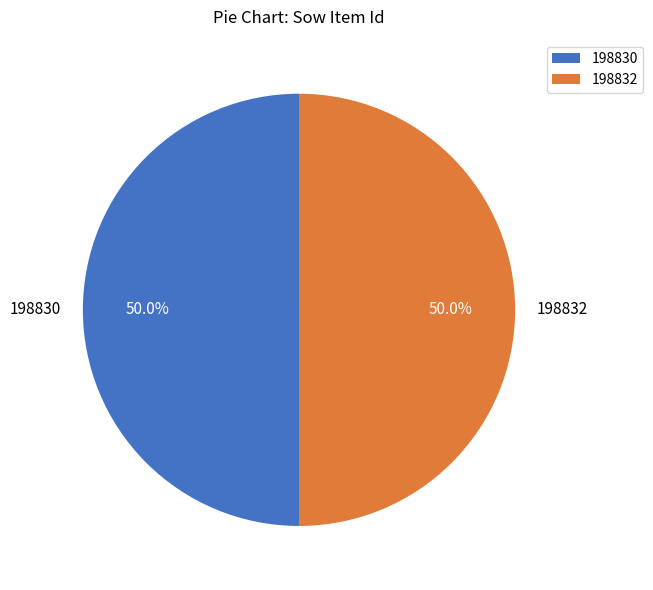

Approximately how many times larger is the value at 198830 compared to 198832?

1.0